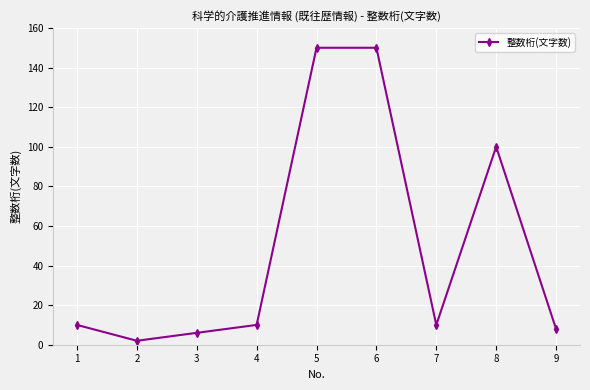

What is the difference between the second highest and minimum values?

148